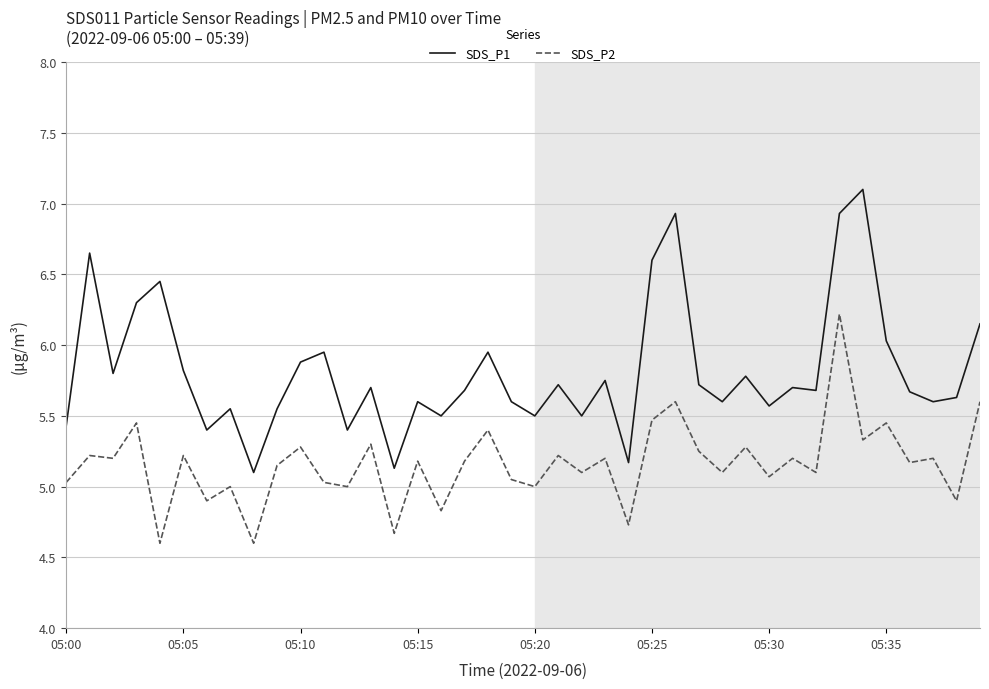

What is the difference between the maximum and minimum values in the SDS_P1 series?

2.0